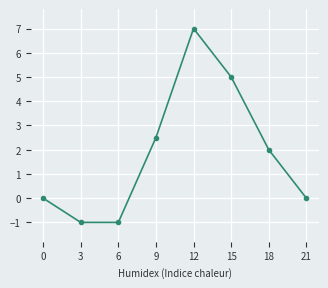

What is the greatest value displayed?

7.0